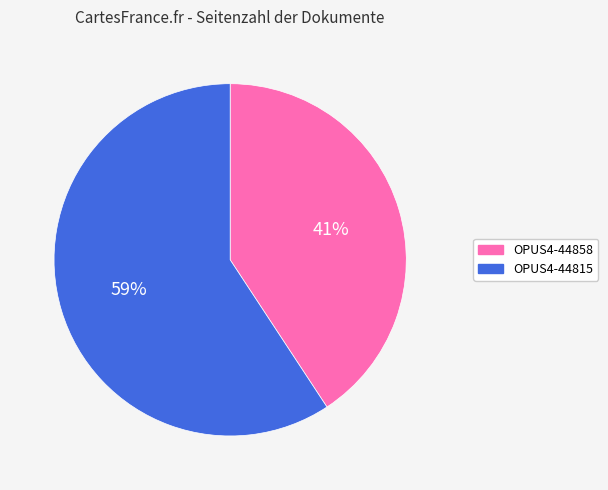

Which category has the smallest portion of the pie?

OPUS4-44858